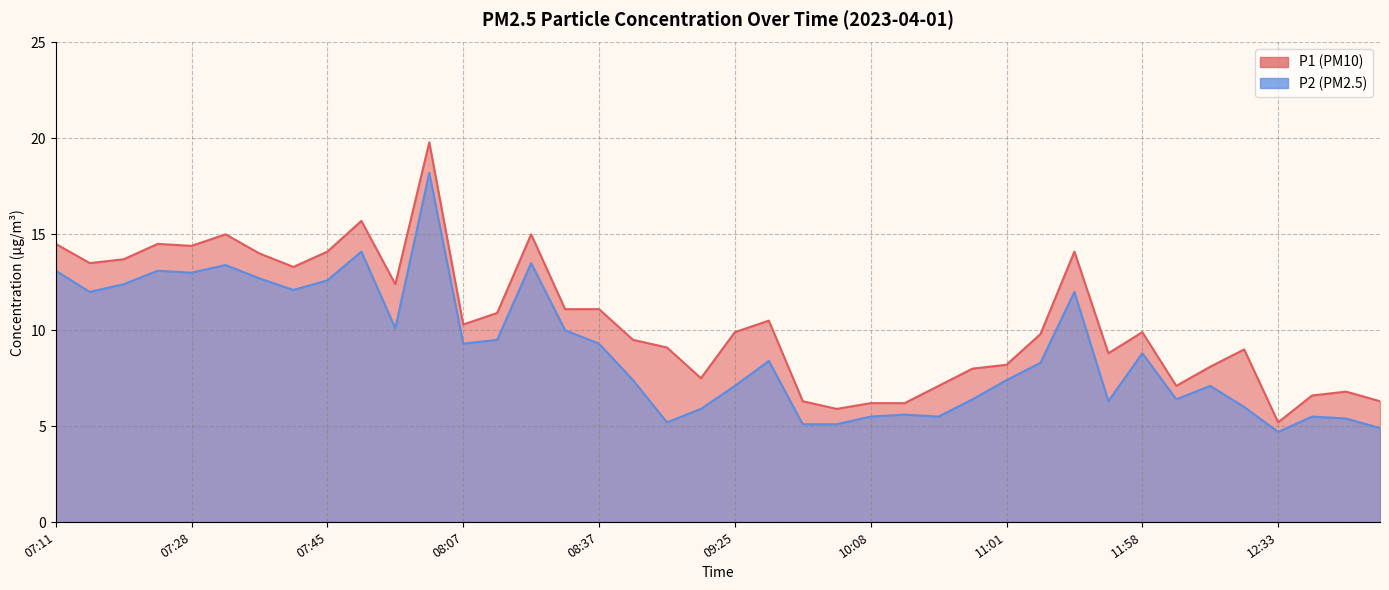

Is the value of P2 at 08:24 greater than the value of P1 at 12:46?

Yes